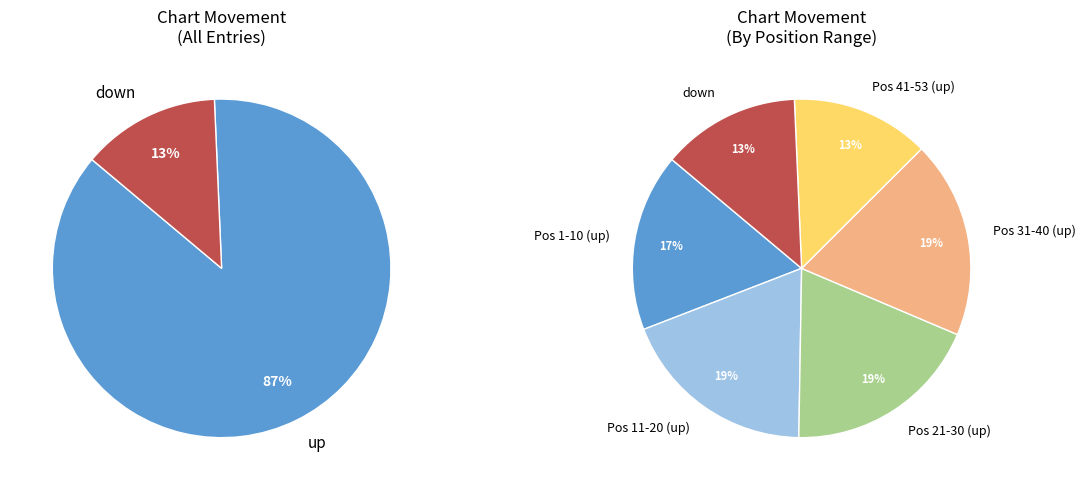

Rank the categories by value from highest to lowest.

up, down